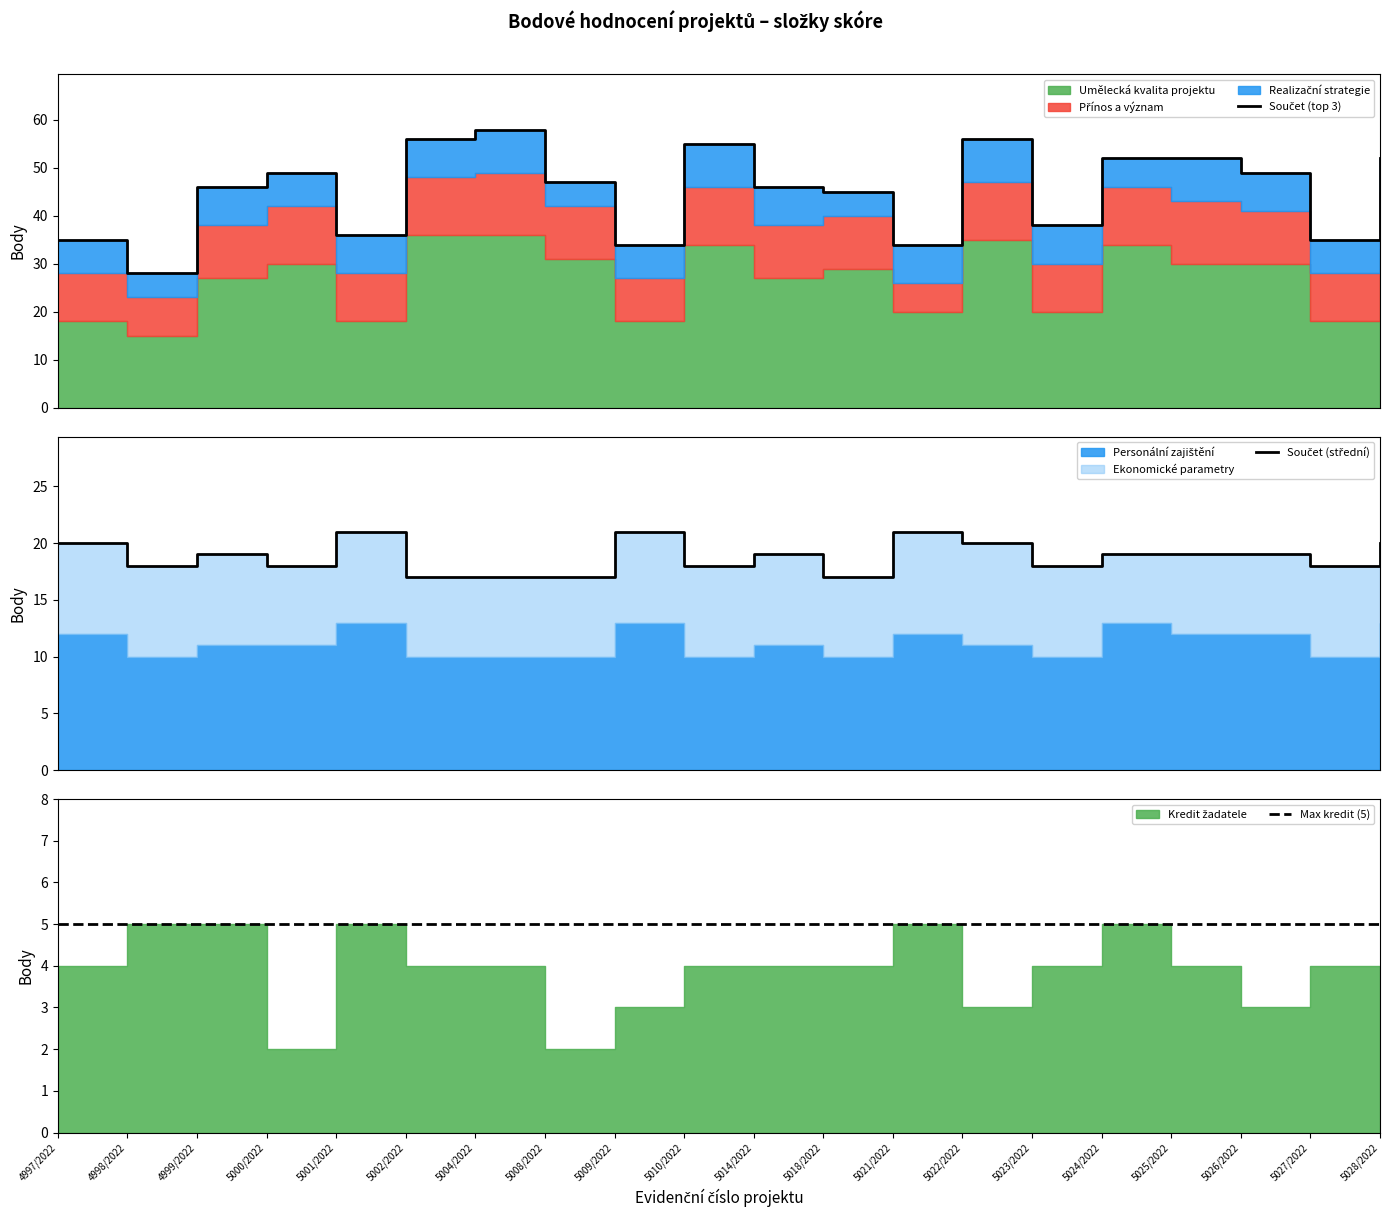

Where is Součet (top 3) nearest to the value 43?

5018/2022